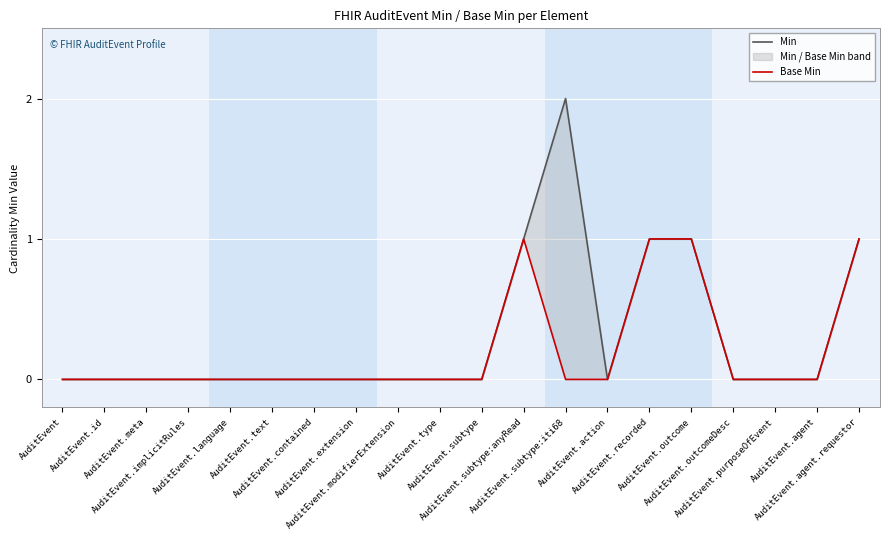

Which category has the lowest value in the Base Min series?

AuditEvent